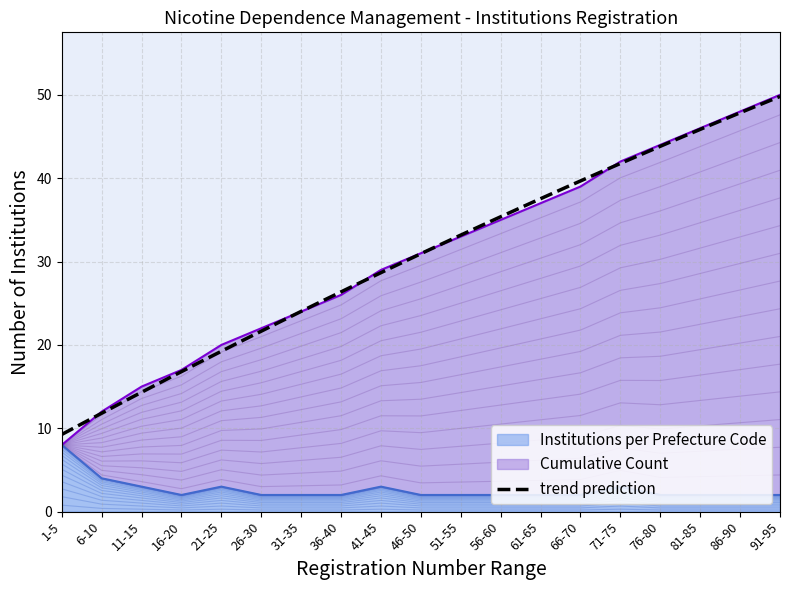

What is the label of the 17th point from the left?

81-85